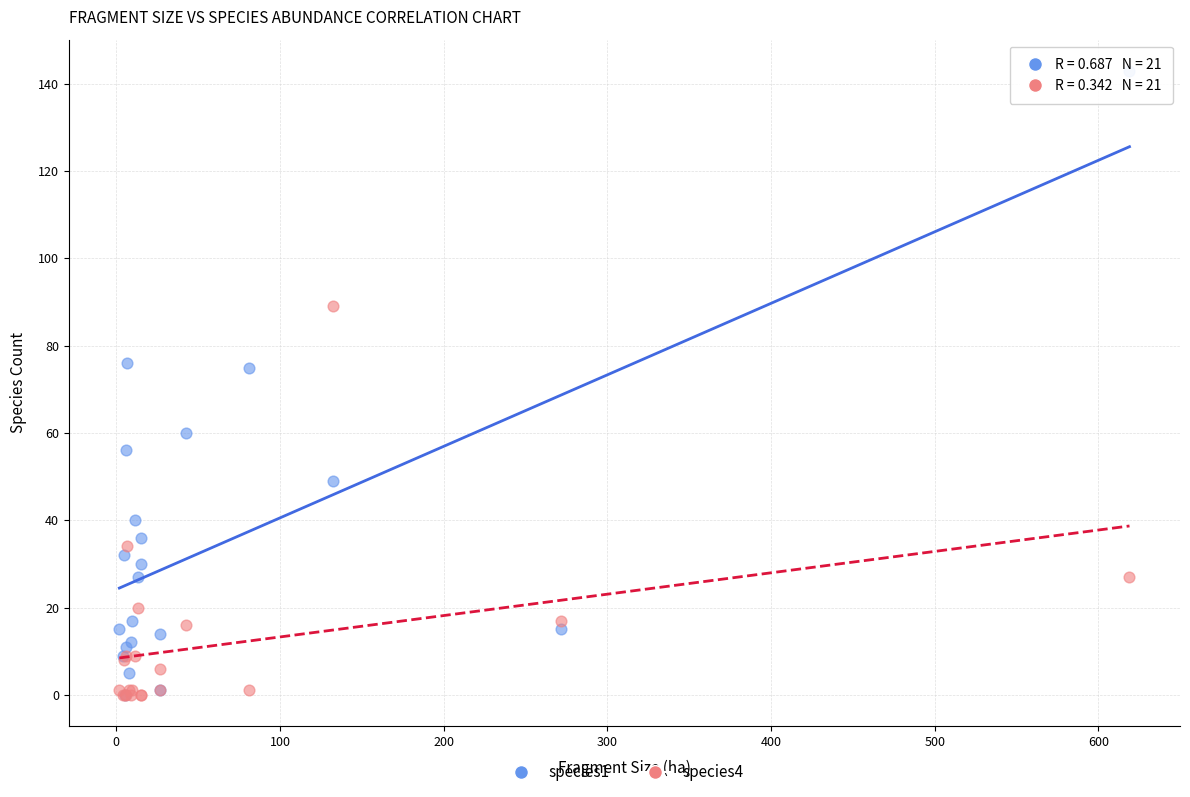

Which series has the widest spread of Y values?

species1